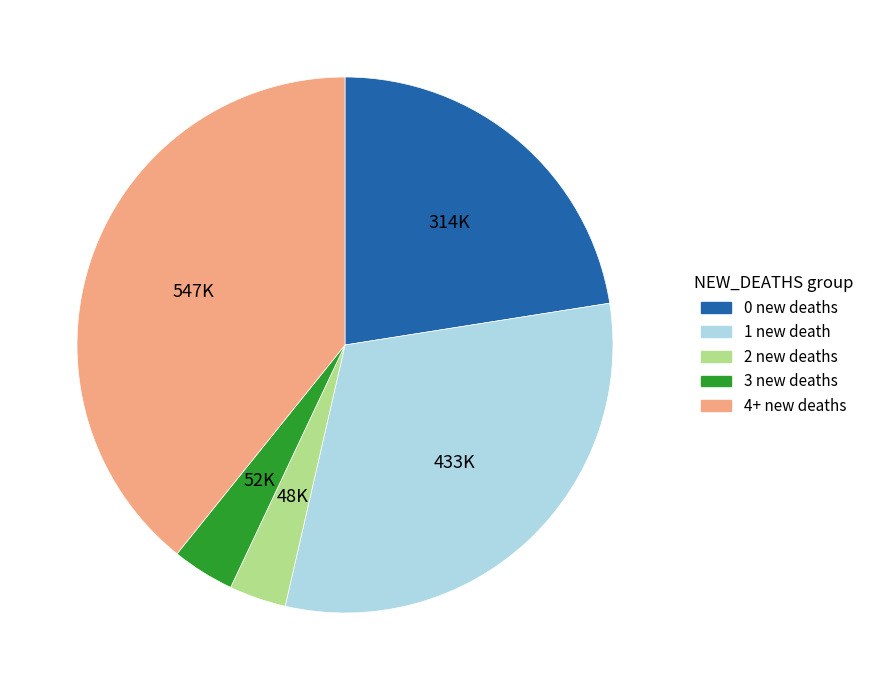

Is there any slice that represents more than half of the pie?

No